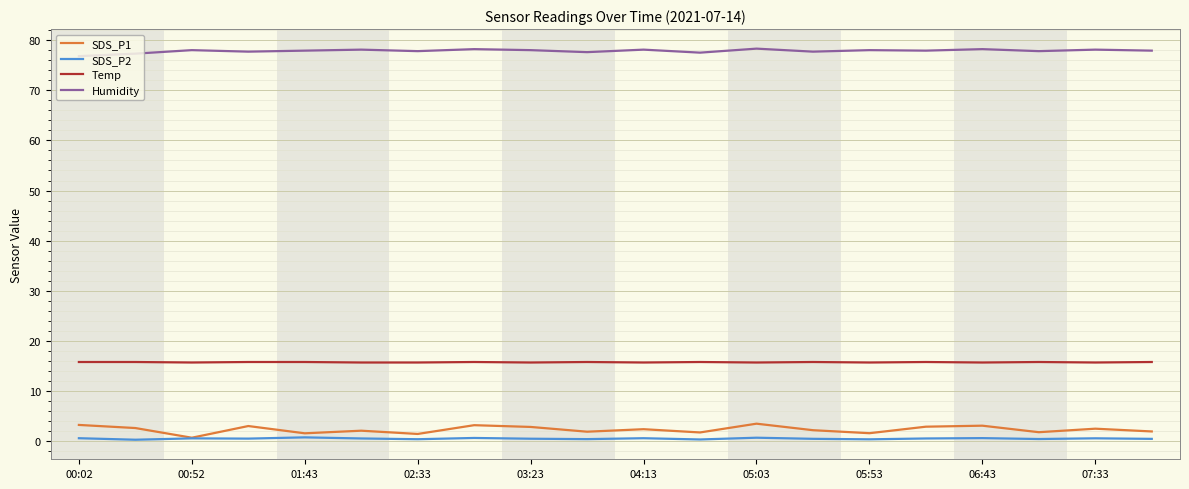

True or false: SDS_P2 and Humidity intersect in this chart.

False